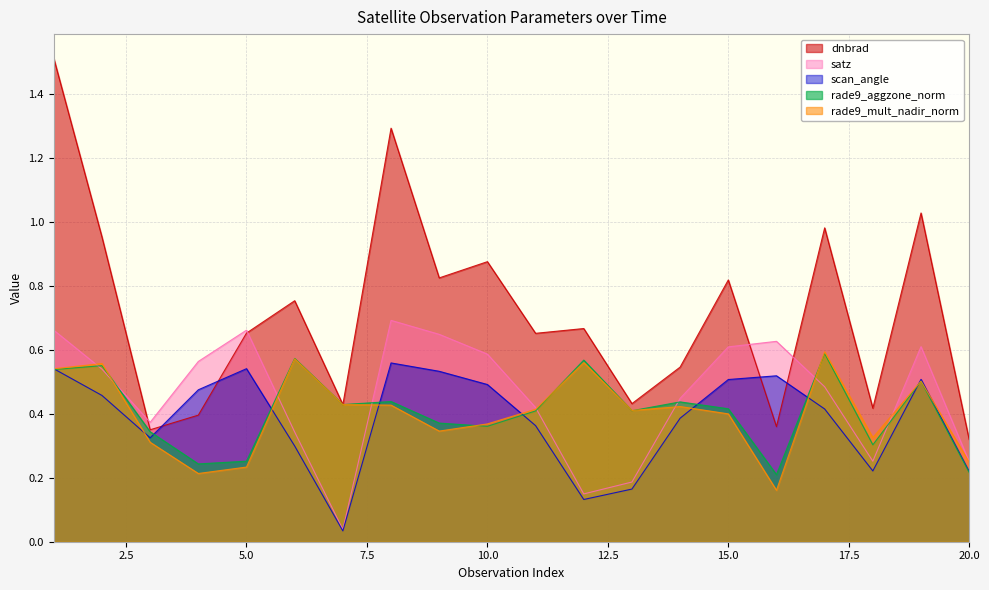

Does the chart display data point markers on the line(s)?

No